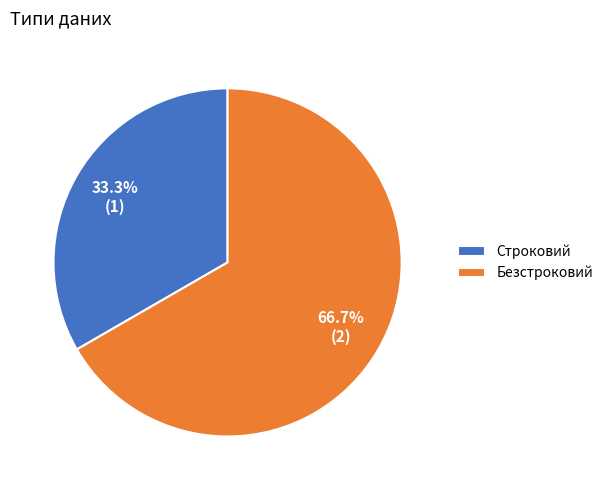

Combined, do Безстроковий and Строковий account for over 50%?

Yes